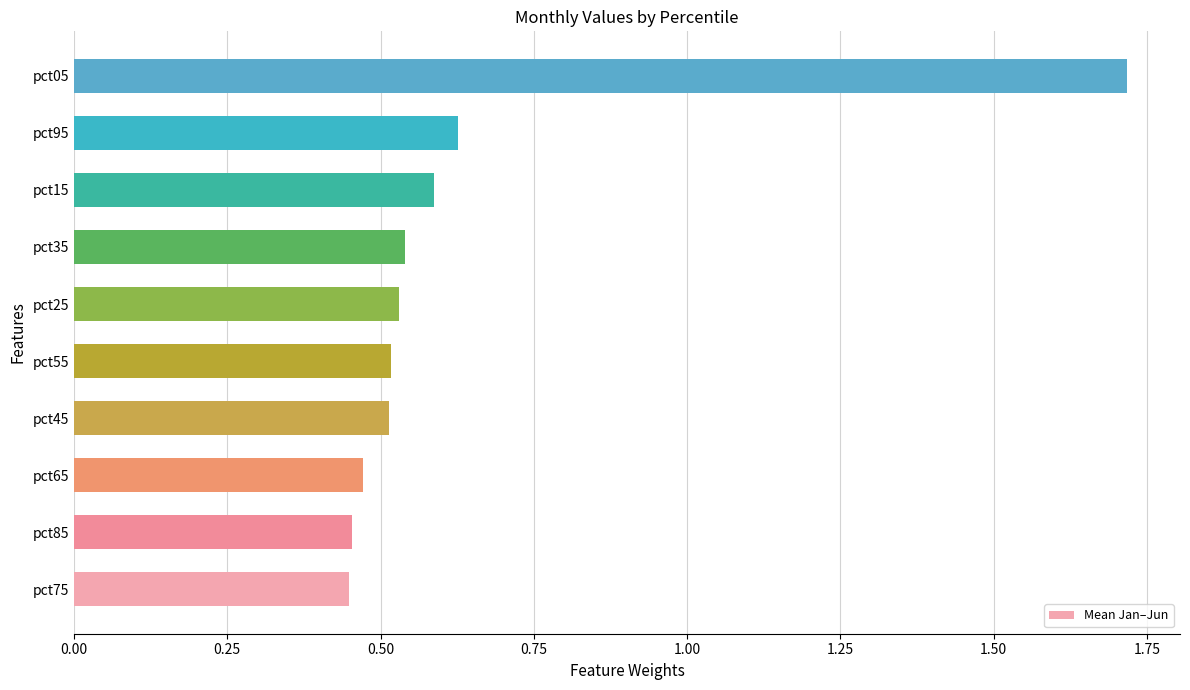

Count the values in the range 0 to 1.

9